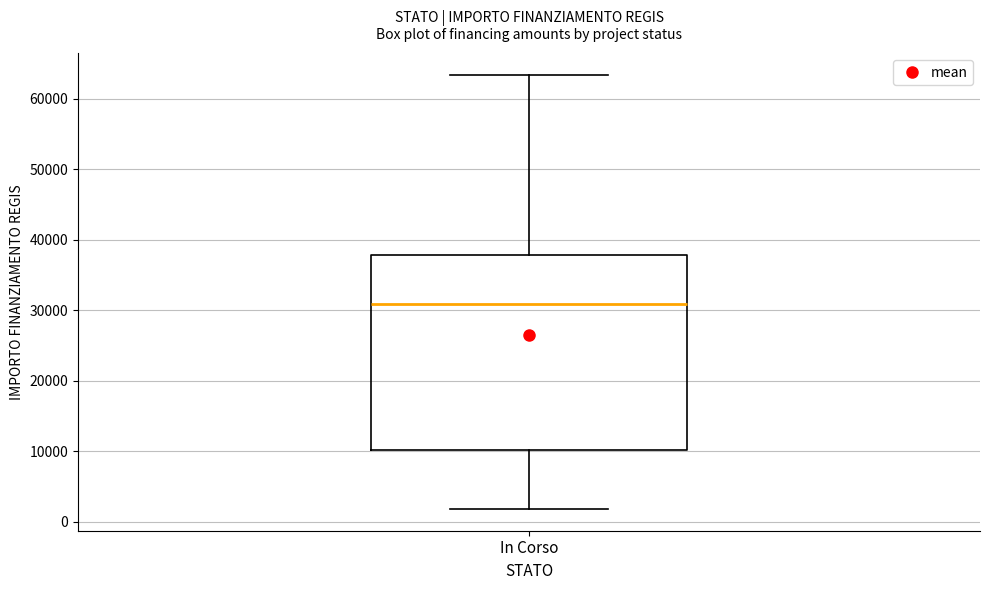

Transcribe this box plot: give where the median line is, the range the box spans, and where the two whiskers end, as read against the y-axis. The values are not printed on the chart, so give them approximately, as read against the axis.

median 31000, box 10000 to 38000, whiskers 2000 to 63000